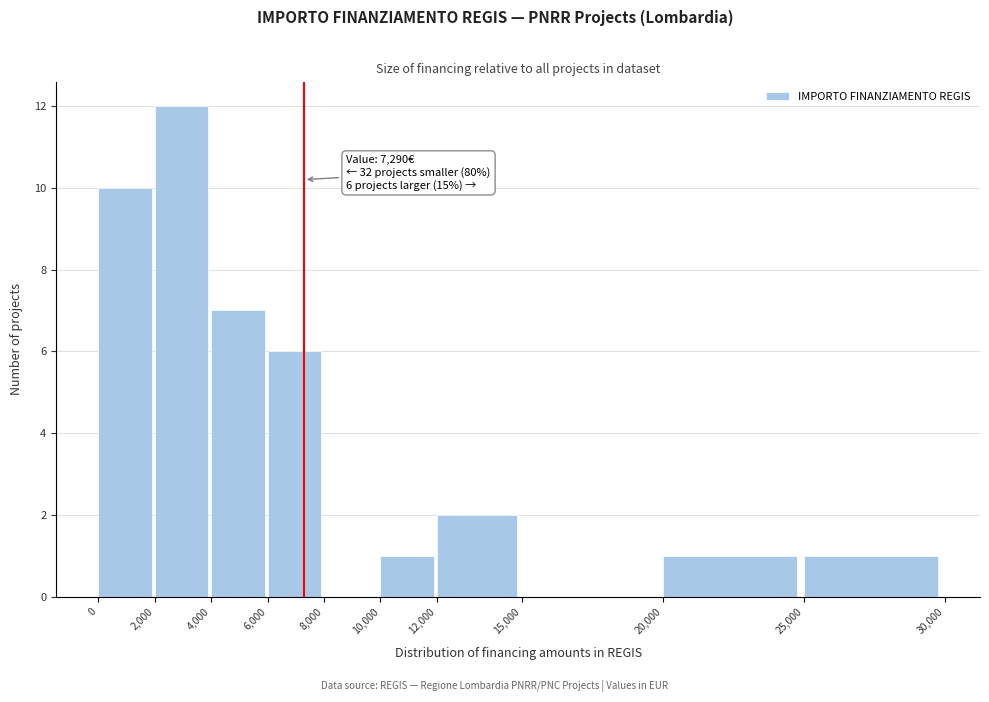

Which range on the x-axis has the tallest bar?

2,000 to 4,000